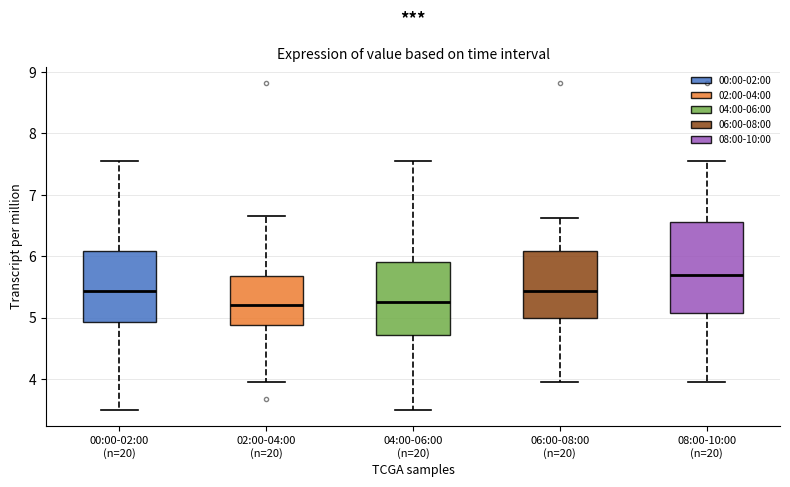

Which box has the highest median line?

08:00-10:00 (n=20)